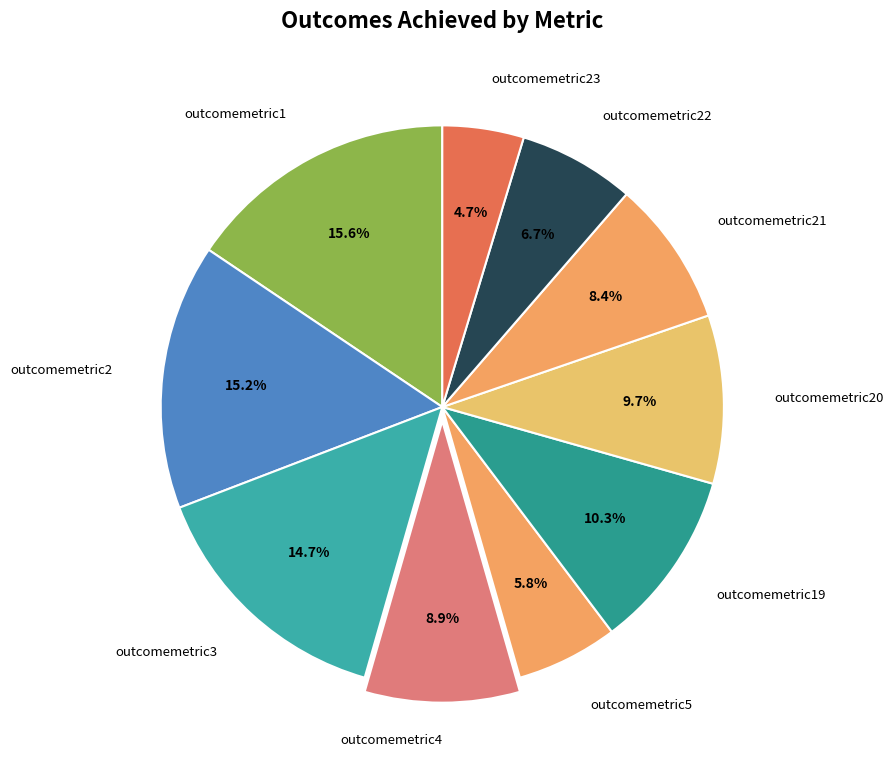

Is outcomemetric2 the majority of the pie?

No